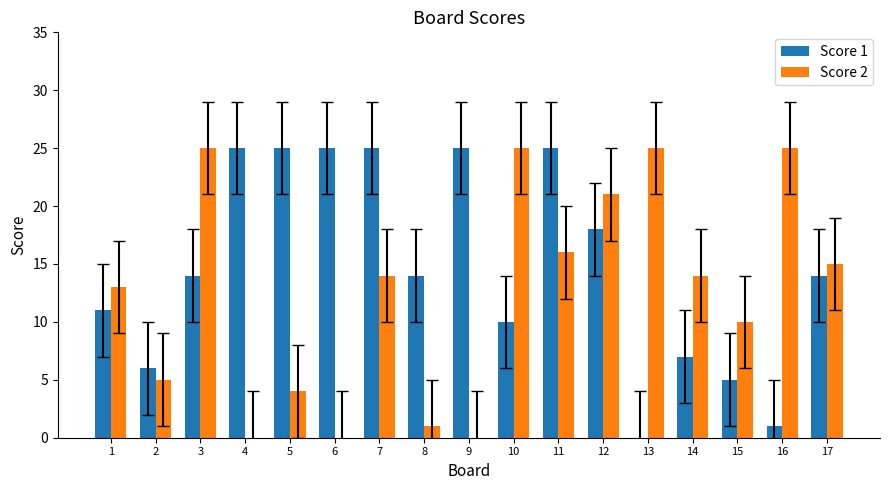

Reading left to right, extract all data points from this chart.

Score 1: 11	6	14	25	25	25	25	14	25	10	25	18	0	7	5	1	14
Score 2: 13	5	25	0	4	0	14	1	0	25	16	21	25	14	10	25	15